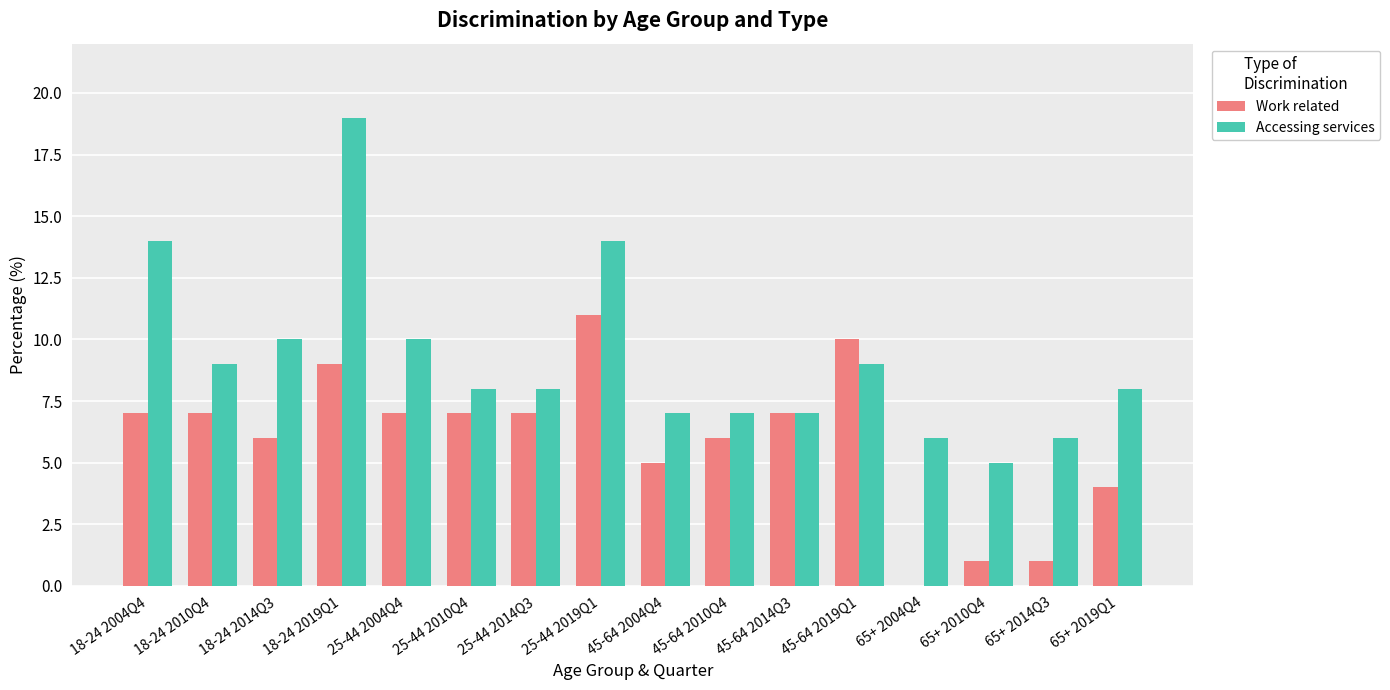

The Accessing services series shows 10 at 18-24 2014Q3. True or false?

True